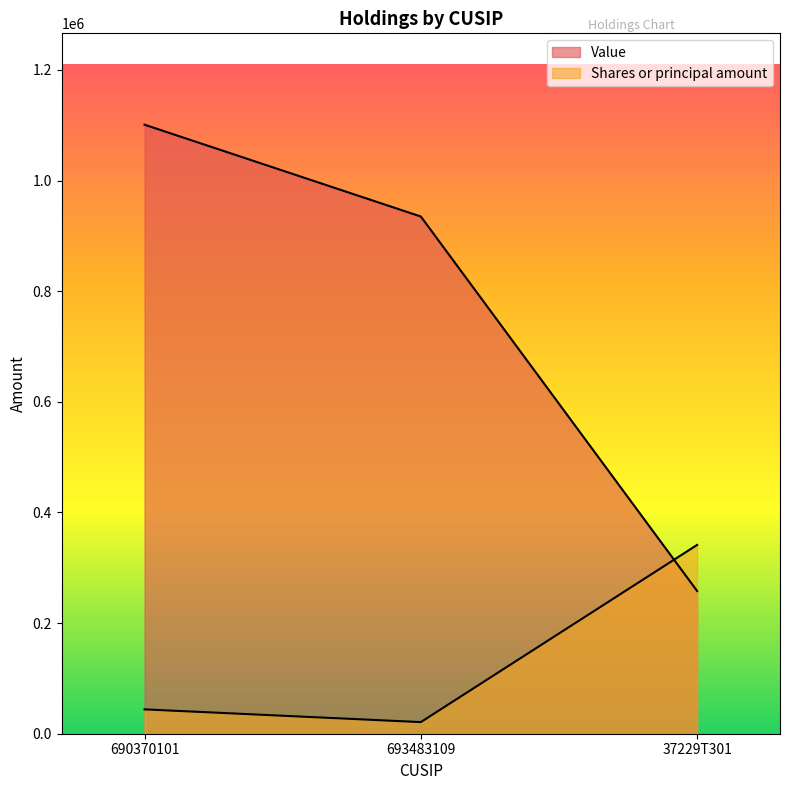

Rank the series by their average value, from lowest to highest.

Shares or principal amount, Value